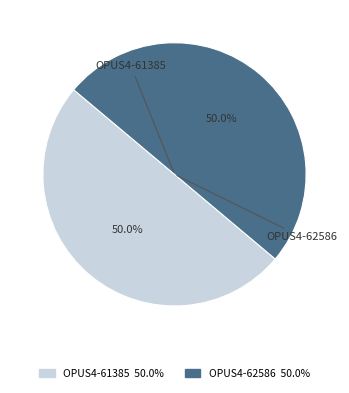

Approximately how many times larger is the value at OPUS4-61385 compared to OPUS4-62586?

1.0